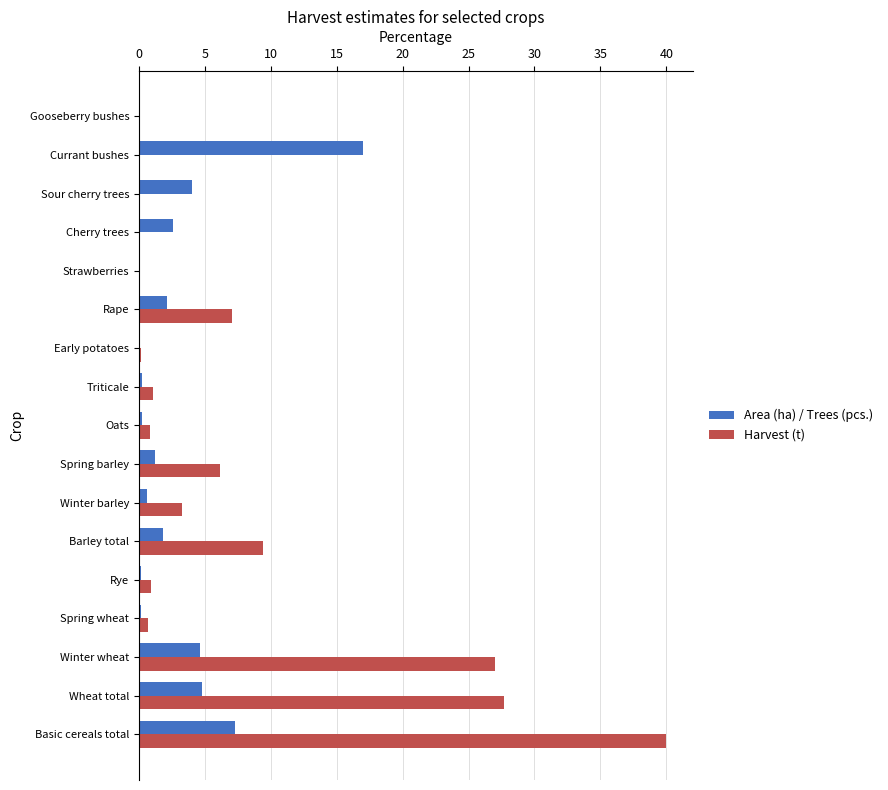

True or false: Harvest (t) has a value of 0.0 at Sour cherry trees.

True